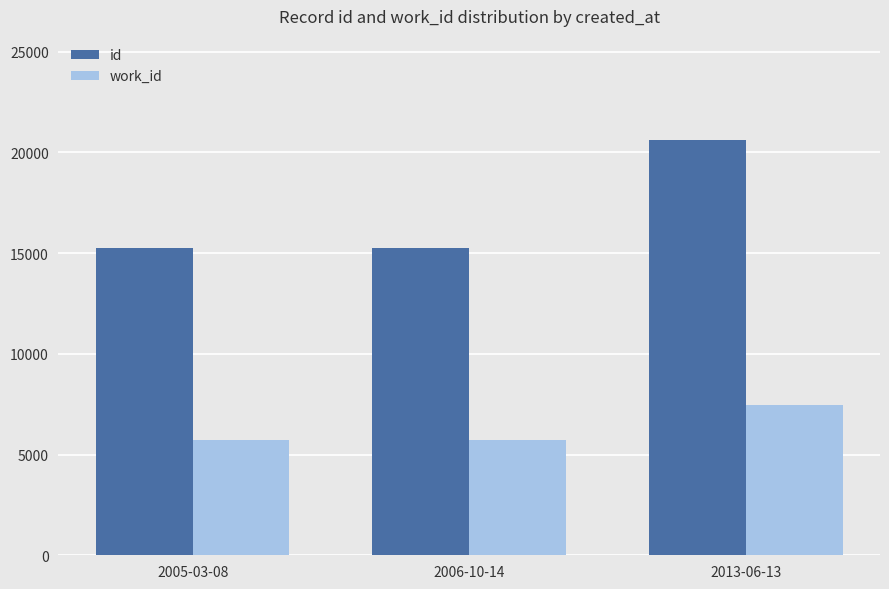

What is the smallest value displayed?

5711